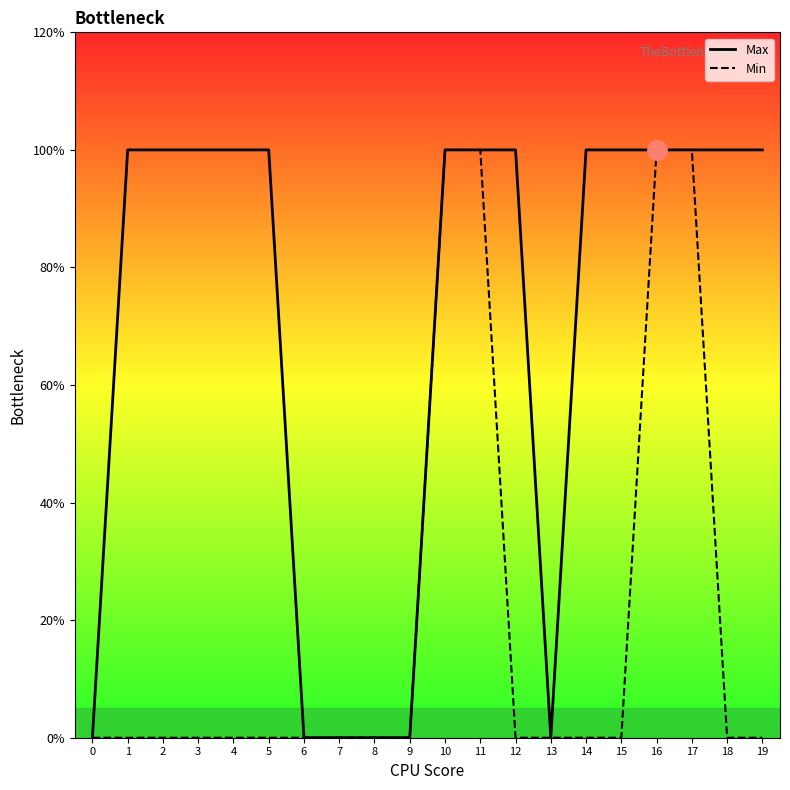

What are all the series names shown in the legend?

Max, Min